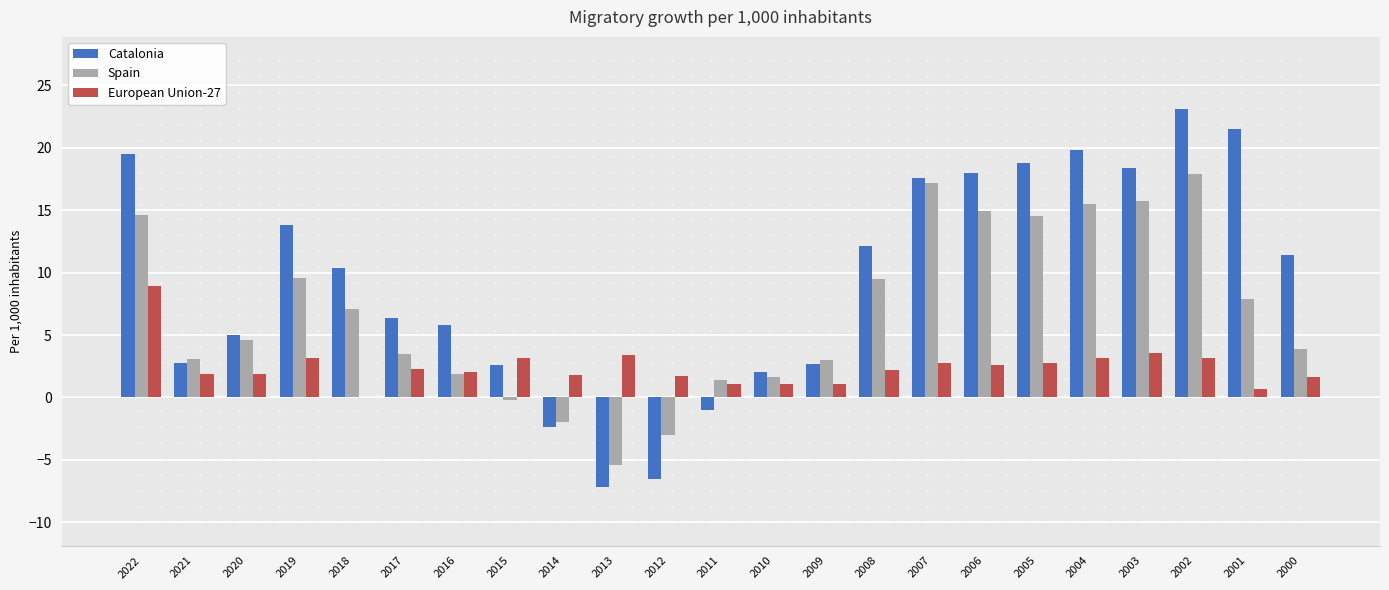

True or false: European Union-27 has a value of 0.8 at 2013.

False